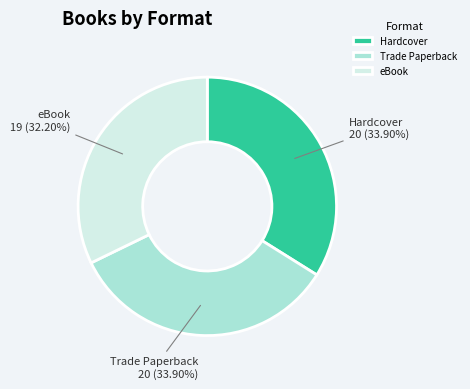

To the nearest percent, what is the difference between the Trade Paperback and eBook slice percentages?

2%